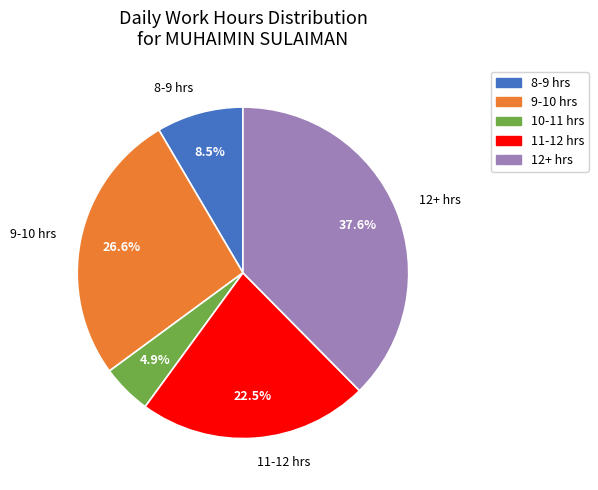

How many segments does this pie chart have?

5